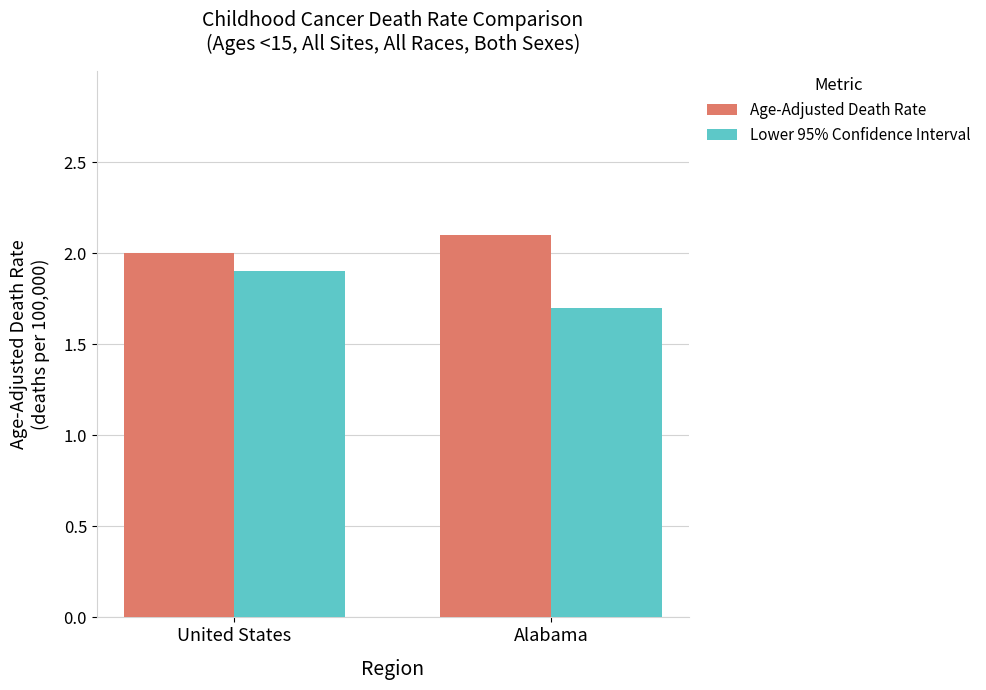

Which category has the lowest value in the Lower 95% Confidence Interval series?

Alabama